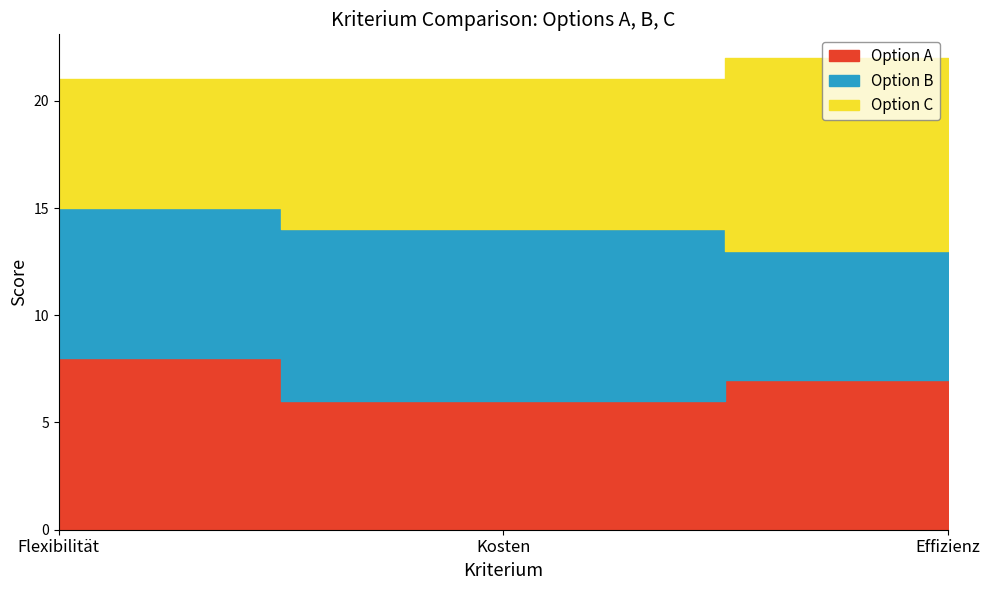

What is the label of the 2nd point from the right?

Kosten